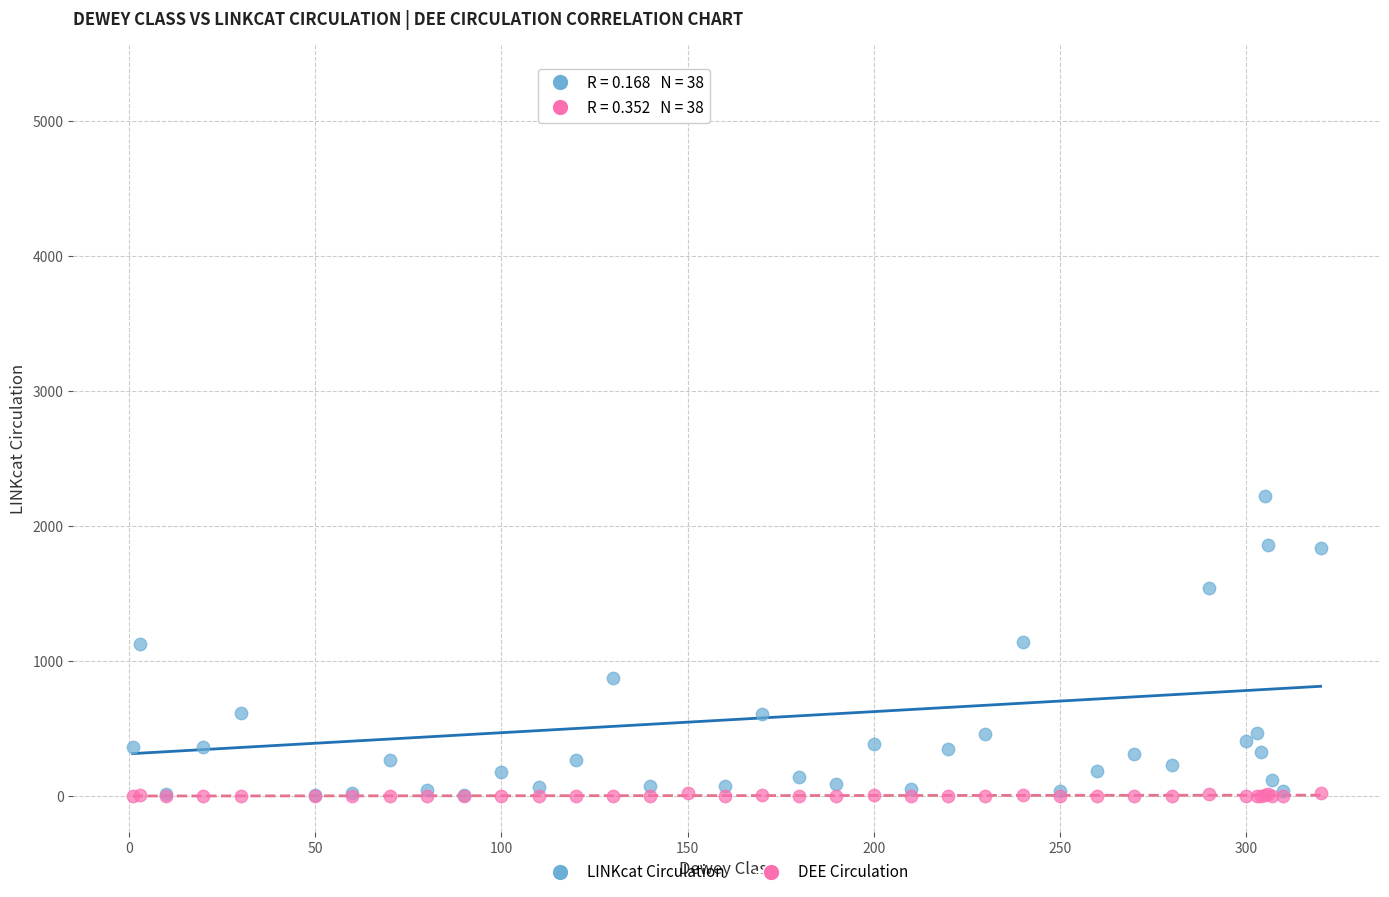

Which series reaches the maximum Y coordinate?

LINKcat Circulation